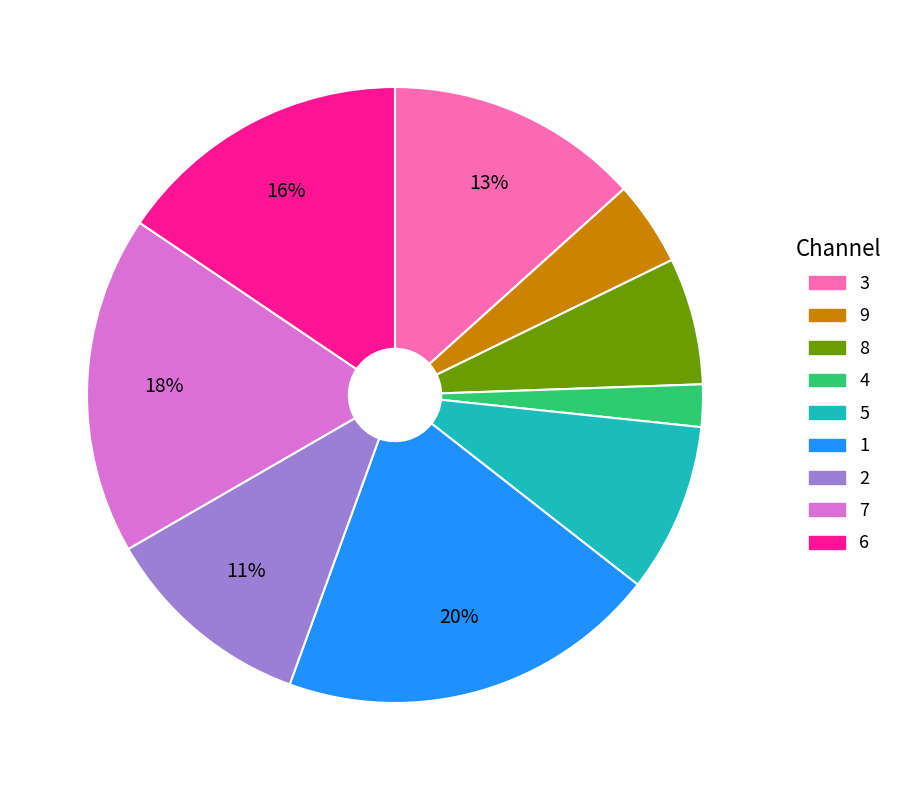

Does 5 represent more than half of the total?

No